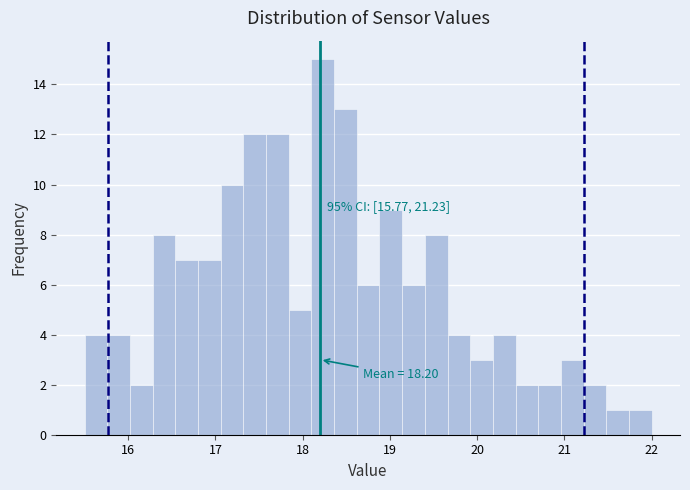

Around what value on the x-axis is the tallest bar? Give the approximate position of its centre, as read against the axis.

18.2